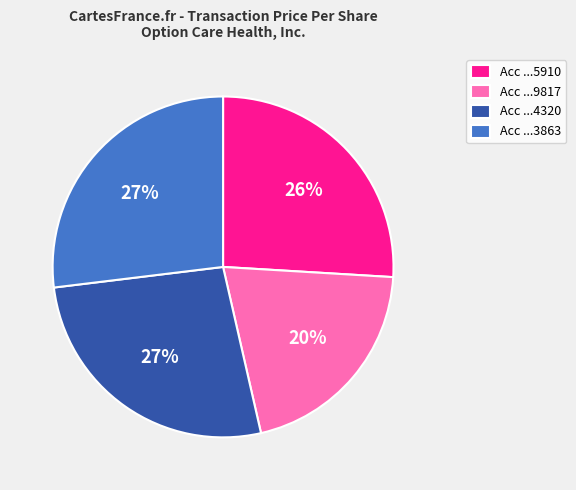

What is the smallest slice in the pie chart?

Acc ...9817